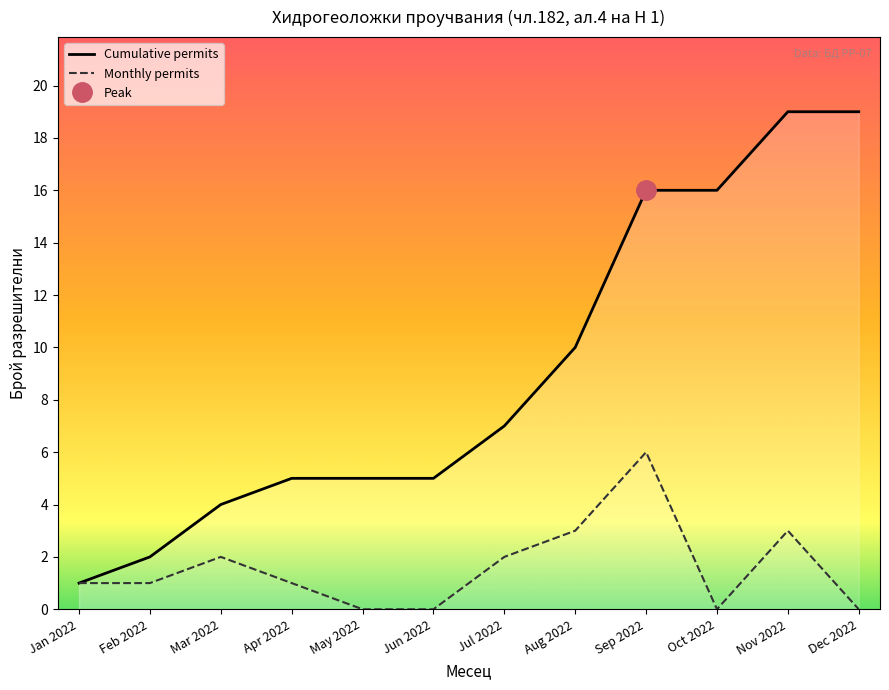

What is the total value across all series at Apr 2022?

6